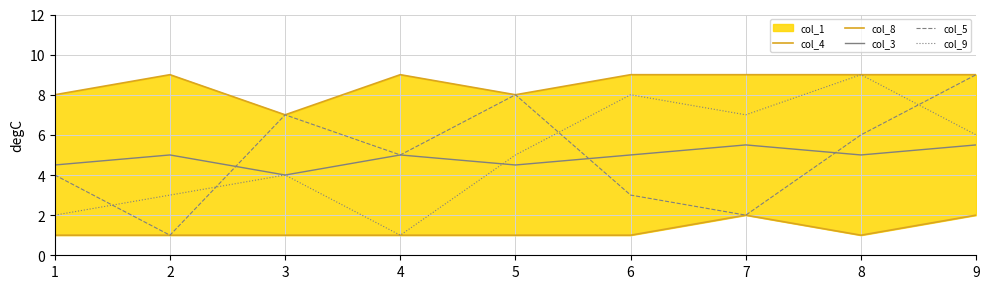

True or false: col_3 has a value of 5.3 at 3.

False